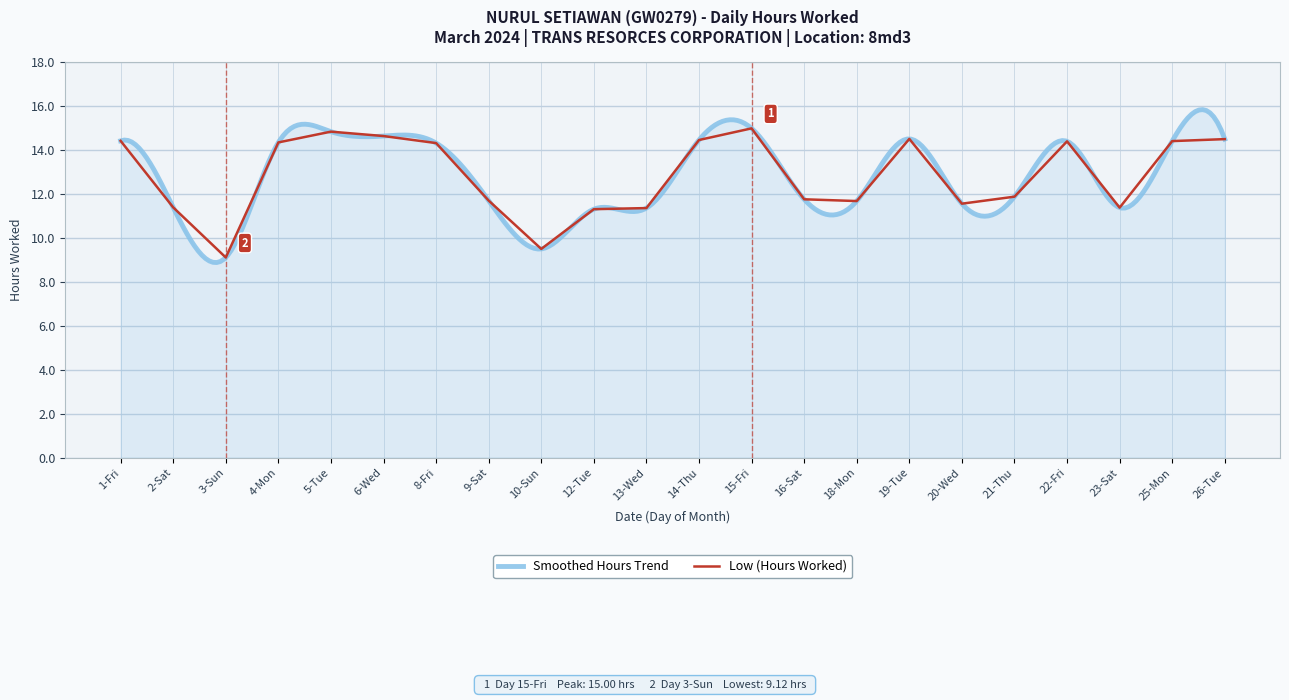

What position from the left is 9-Sat?

8